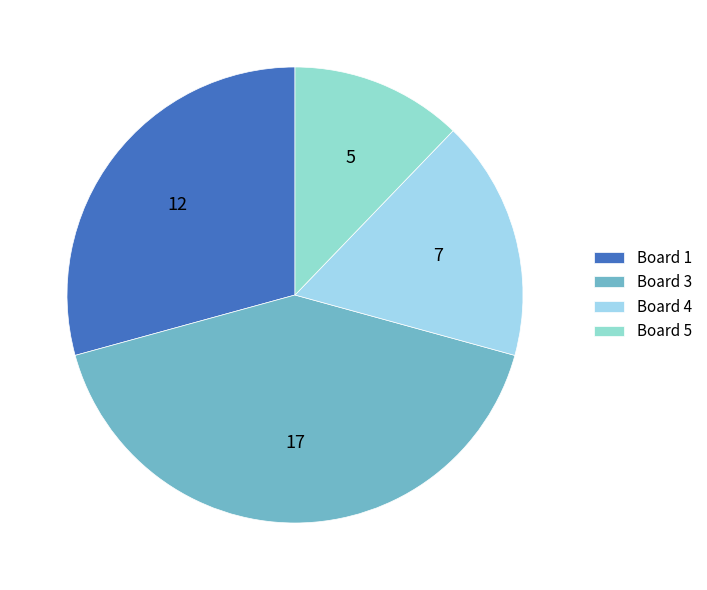

What is the ratio of the value at Board 4 to the value at Board 1?

0.6